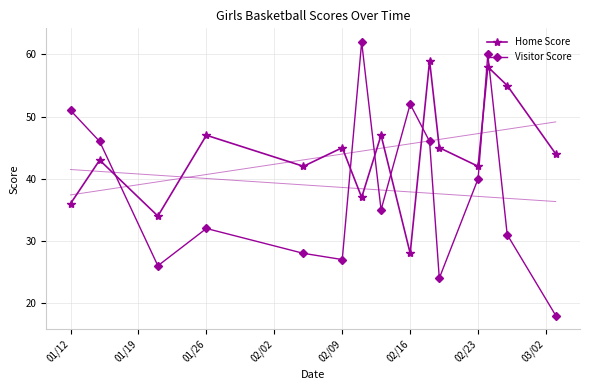

True or false: Visitor Score and Home Score intersect in this chart.

True